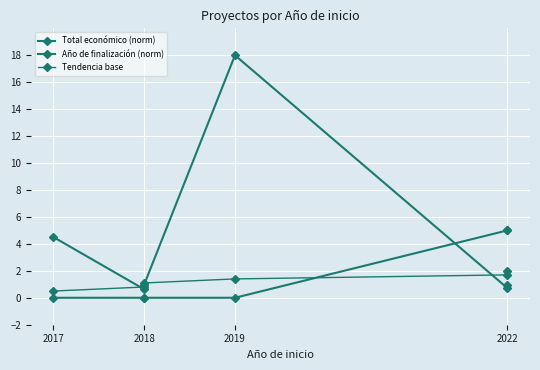

What is the difference between the second highest and second lowest values in the Año de finalización (norm) series?

5.0